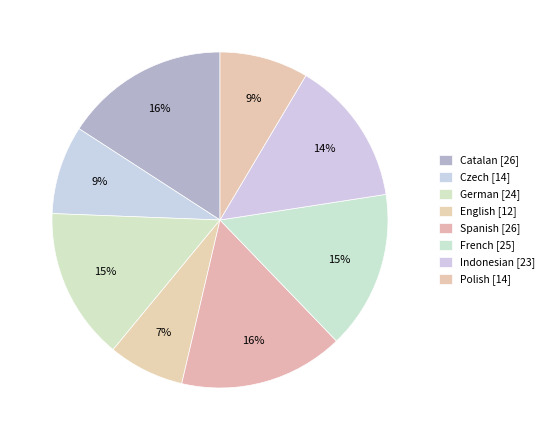

To the nearest percent, what portion does Catalan represent?

16%